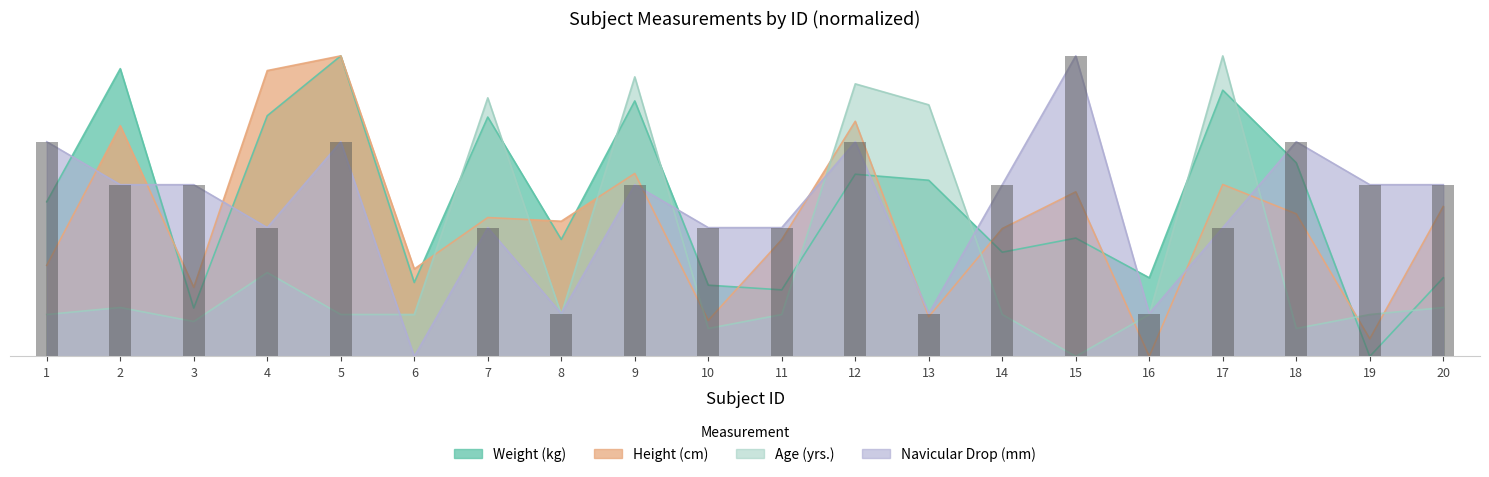

At which category is the sum across all series the highest?

12